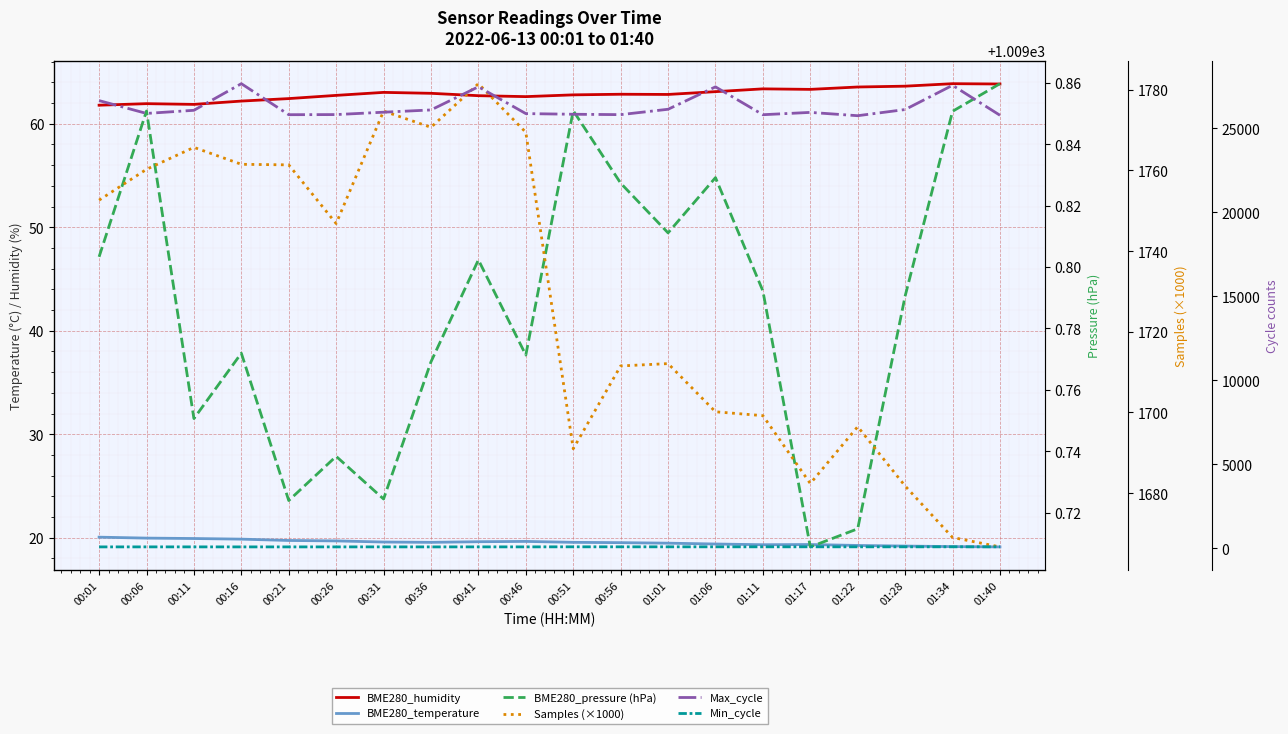

Where is BME280_humidity nearest to the value 62?

00:06